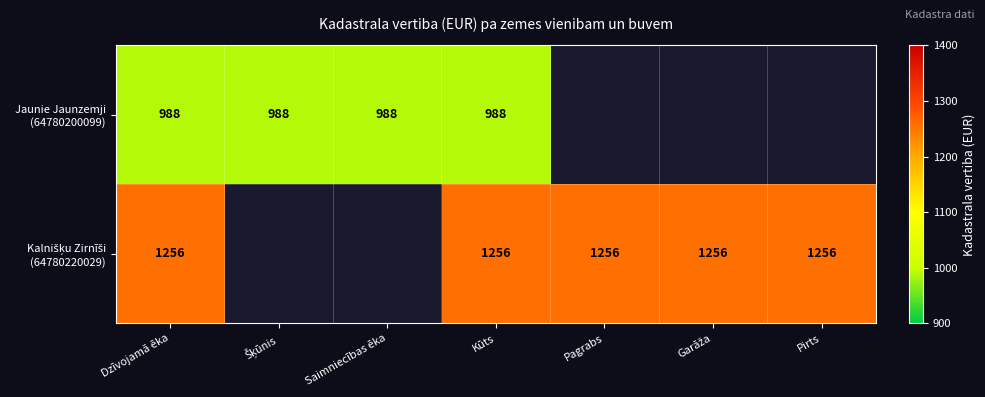

Is it true that Kalnišķu Zirnīši (64780220029) equals 311.9 at Pirts?

False